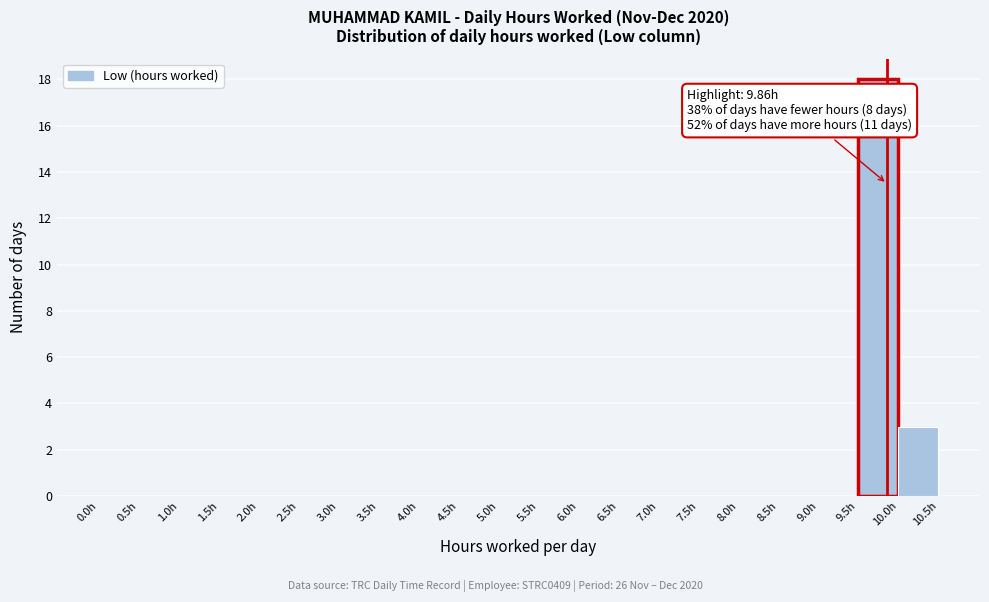

Over which range of the x-axis is the bar tallest?

9.5 to 10.0